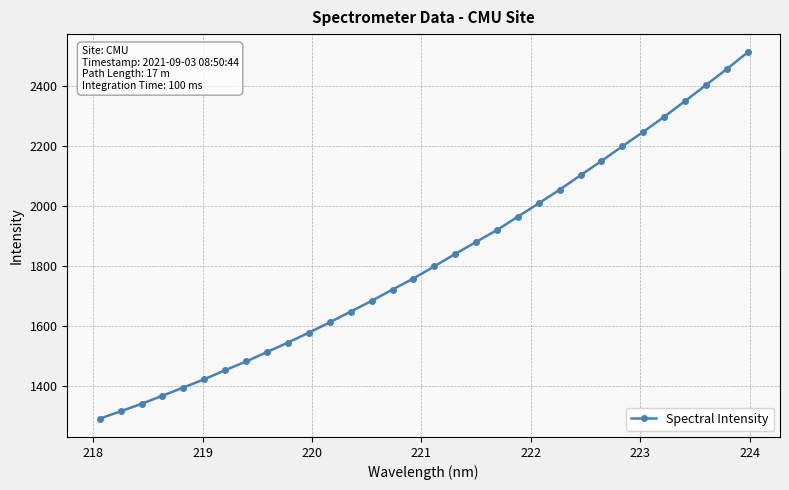

What is the value of the 8th point from the left?

1480.2